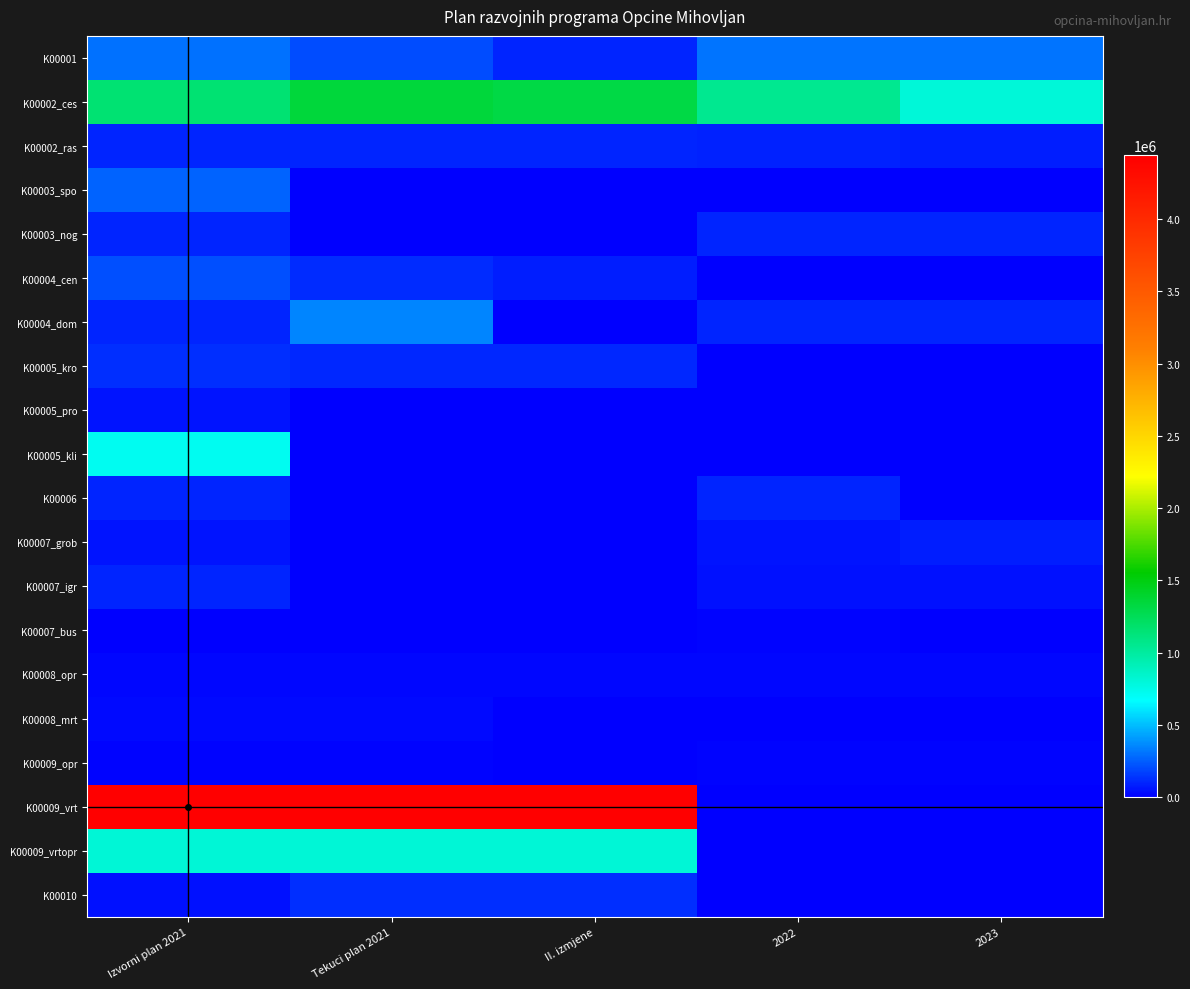

Reading right to left, list all the values displayed in this chart.

K00001: 2023=310000	2022=310000	II. izmjene=100000	Tekuci plan 2021=200000	Izvorni plan 2021=300000
K00002_ces: 2023=800000	2022=1050000	II. izmjene=1310000	Tekuci plan 2021=1350000	Izvorni plan 2021=1160000
K00002_ras: 2023=80000	2022=90000	II. izmjene=100000	Tekuci plan 2021=100000	Izvorni plan 2021=100000
K00003_spo: 2023=0	2022=0	II. izmjene=0	Tekuci plan 2021=0	Izvorni plan 2021=266000
K00003_nog: 2023=103000	2022=103000	II. izmjene=0	Tekuci plan 2021=0	Izvorni plan 2021=103000
K00004_cen: 2023=0	2022=0	II. izmjene=80000	Tekuci plan 2021=120000	Izvorni plan 2021=210000
K00004_dom: 2023=103000	2022=103000	II. izmjene=0	Tekuci plan 2021=350000	Izvorni plan 2021=103000
K00005_kro: 2023=0	2022=0	II. izmjene=105000	Tekuci plan 2021=105000	Izvorni plan 2021=130000
K00005_pro: 2023=0	2022=0	II. izmjene=0	Tekuci plan 2021=0	Izvorni plan 2021=53000
K00005_kli: 2023=0	2022=0	II. izmjene=0	Tekuci plan 2021=0	Izvorni plan 2021=718000
K00006: 2023=0	2022=103000	II. izmjene=0	Tekuci plan 2021=0	Izvorni plan 2021=103000
K00007_grob: 2023=85000	2022=60000	II. izmjene=0	Tekuci plan 2021=0	Izvorni plan 2021=60000
K00007_igr: 2023=50000	2022=50000	II. izmjene=0	Tekuci plan 2021=0	Izvorni plan 2021=100000
K00007_bus: 2023=0	2022=15000	II. izmjene=0	Tekuci plan 2021=0	Izvorni plan 2021=0
K00008_opr: 2023=20000	2022=20000	II. izmjene=20000	Tekuci plan 2021=20000	Izvorni plan 2021=20000
K00008_mrt: 2023=5000	2022=5000	II. izmjene=0	Tekuci plan 2021=30000	Izvorni plan 2021=30000
K00009_opr: 2023=10000	2022=10000	II. izmjene=5200	Tekuci plan 2021=10000	Izvorni plan 2021=10000
K00009_vrt: 2023=0	2022=0	II. izmjene=4440000	Tekuci plan 2021=4440000	Izvorni plan 2021=4440000
K00009_vrtopr: 2023=0	2022=0	II. izmjene=812500	Tekuci plan 2021=812500	Izvorni plan 2021=812500
K00010: 2023=0	2022=0	II. izmjene=125000	Tekuci plan 2021=125000	Izvorni plan 2021=50000